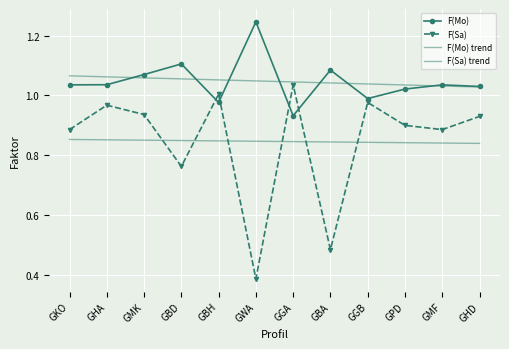

Which series has the largest range (max minus min)?

F(Sa)